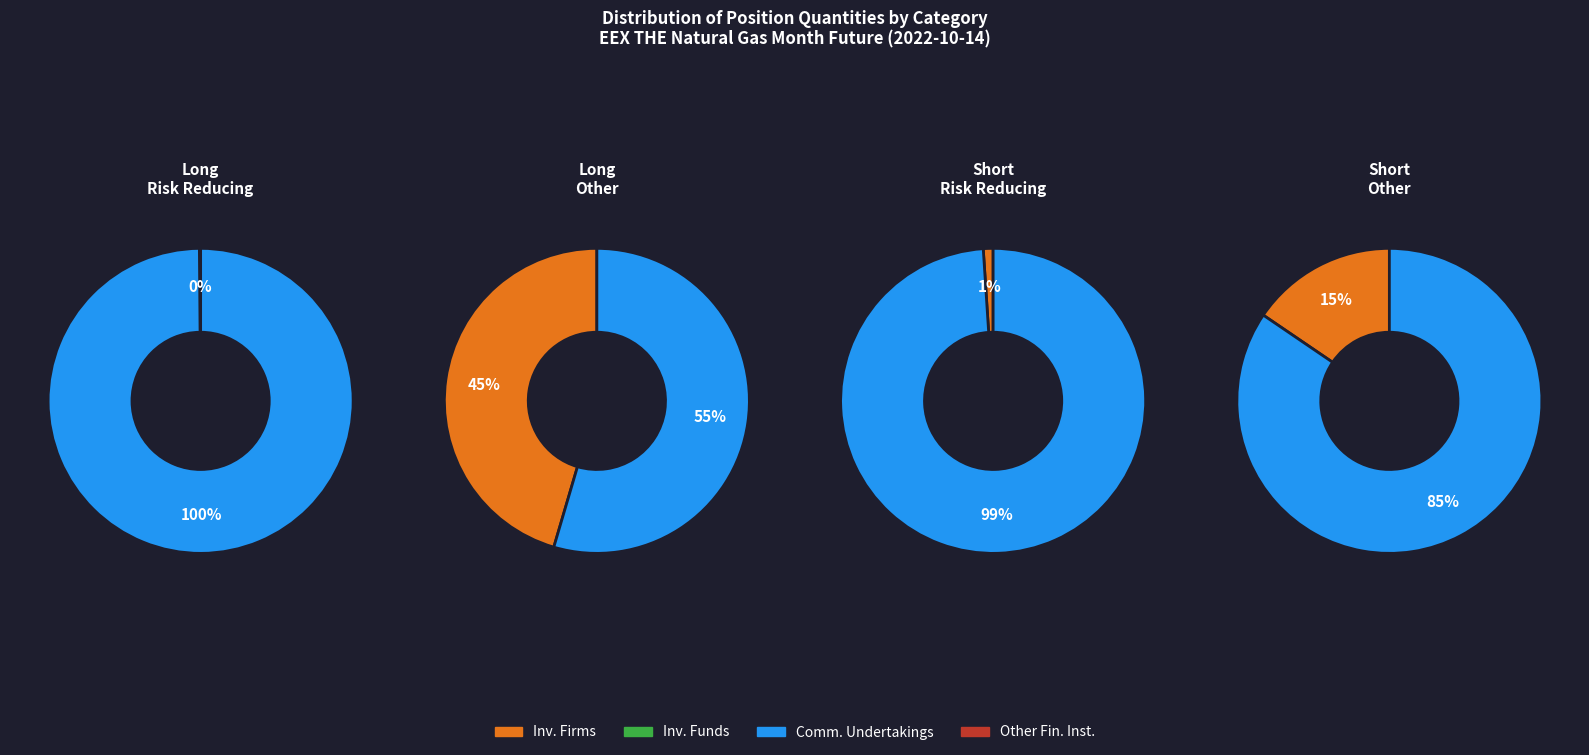

The Commercial Undertakings slice represents 88% of the pie. True or false?

False